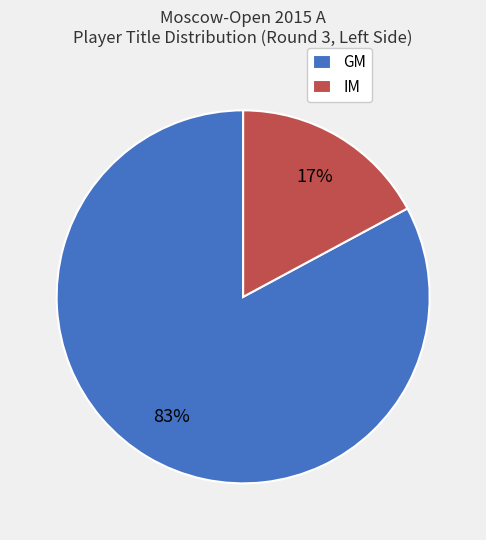

Is the sum of IM and GM greater than half?

Yes